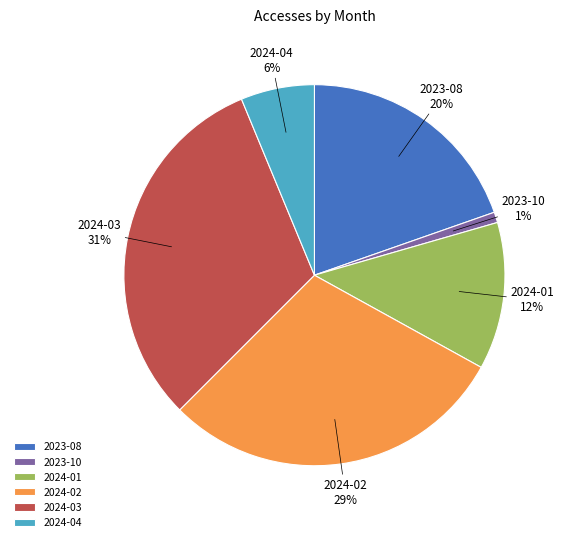

Rank the categories by value from lowest to highest.

2023-10, 2024-04, 2024-01, 2023-08, 2024-02, 2024-03